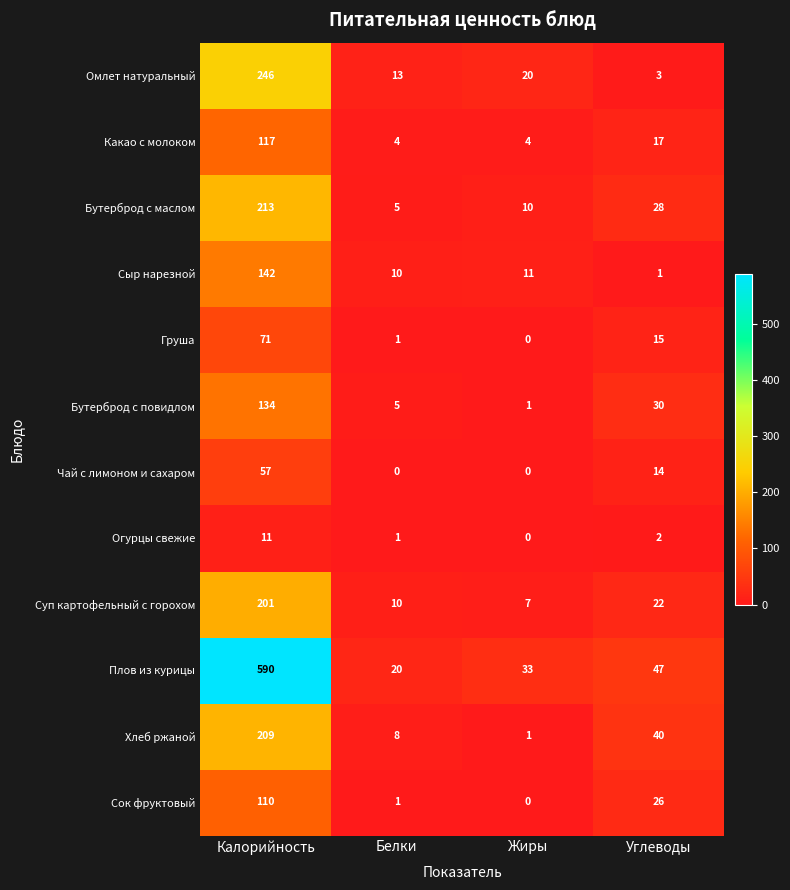

Is it true that Омлет натуральный equals 13 at Белки?

True